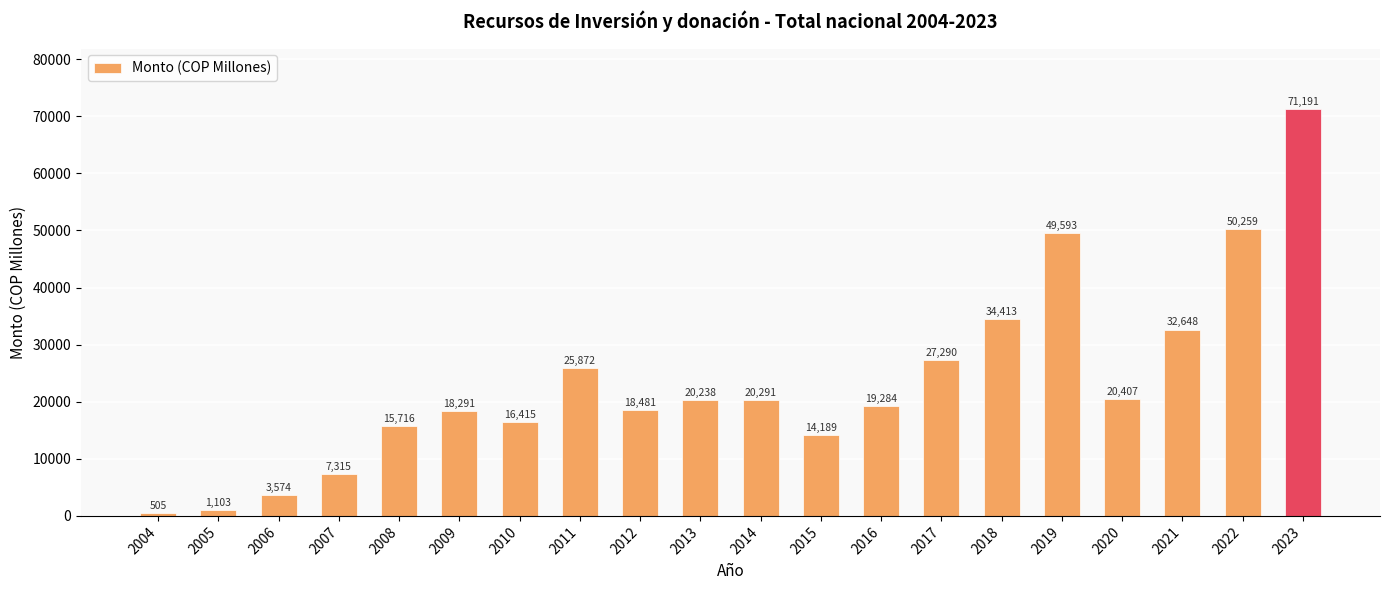

List the labels in order of value, largest first.

2023, 2022, 2019, 2018, 2021, 2017, 2011, 2020, 2014, 2013, 2016, 2012, 2009, 2010, 2008, 2015, 2007, 2006, 2005, 2004